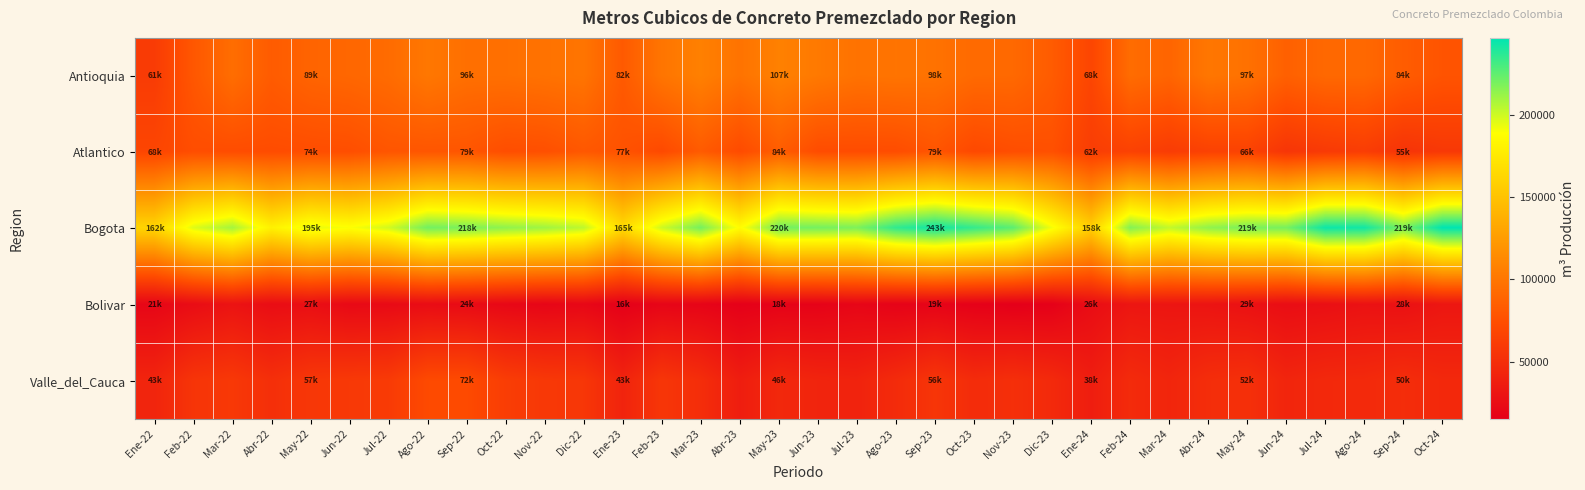

Which series has the largest range (max minus min)?

Bogota